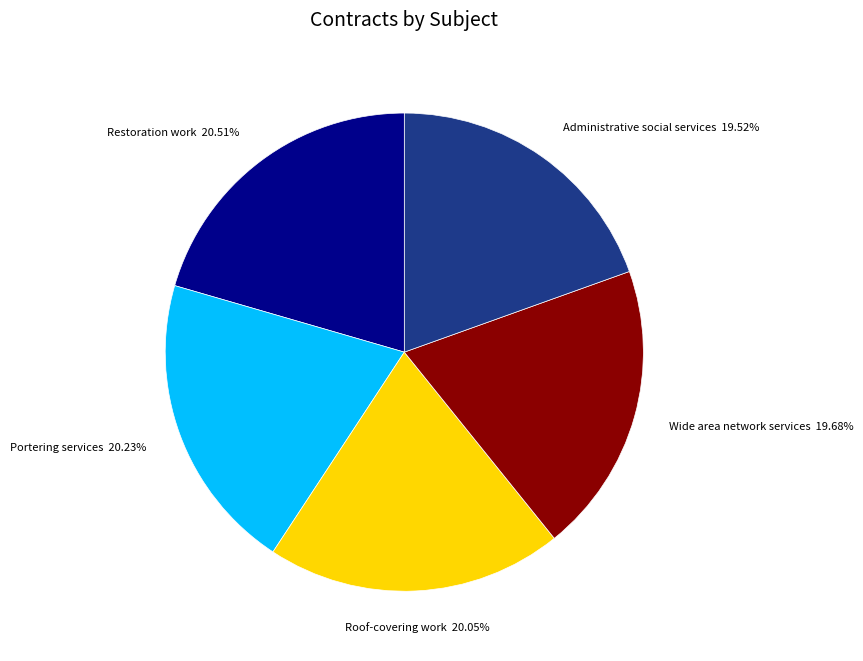

Is there a majority slice in this chart?

No